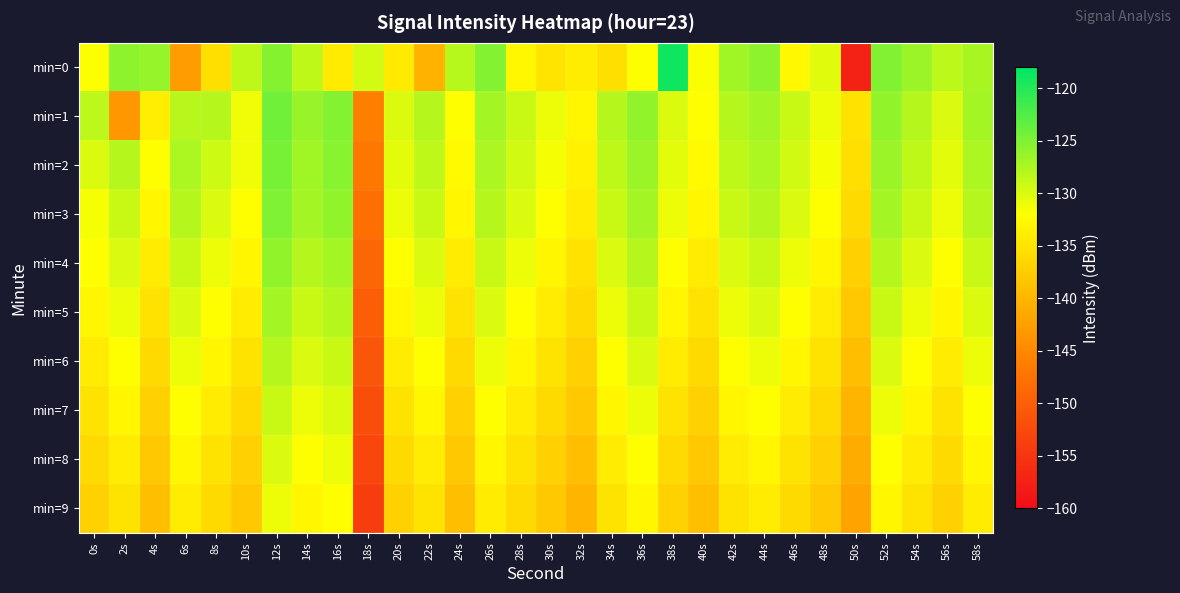

What is the minimum value shown in the chart?

-157.2